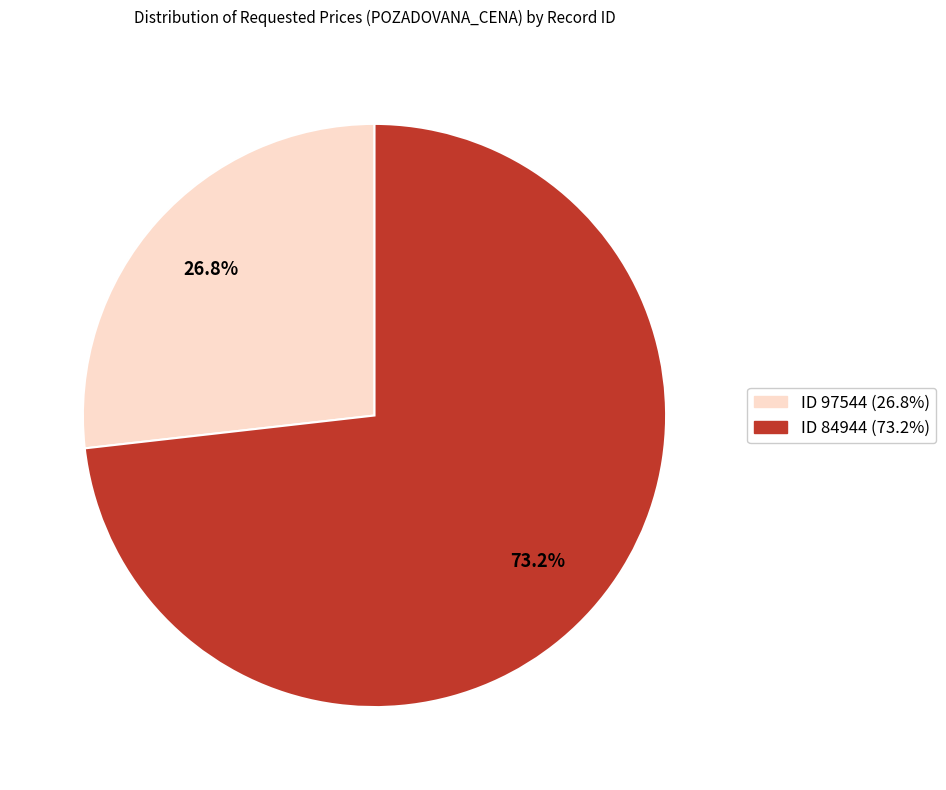

Is there a majority slice in this chart?

Yes